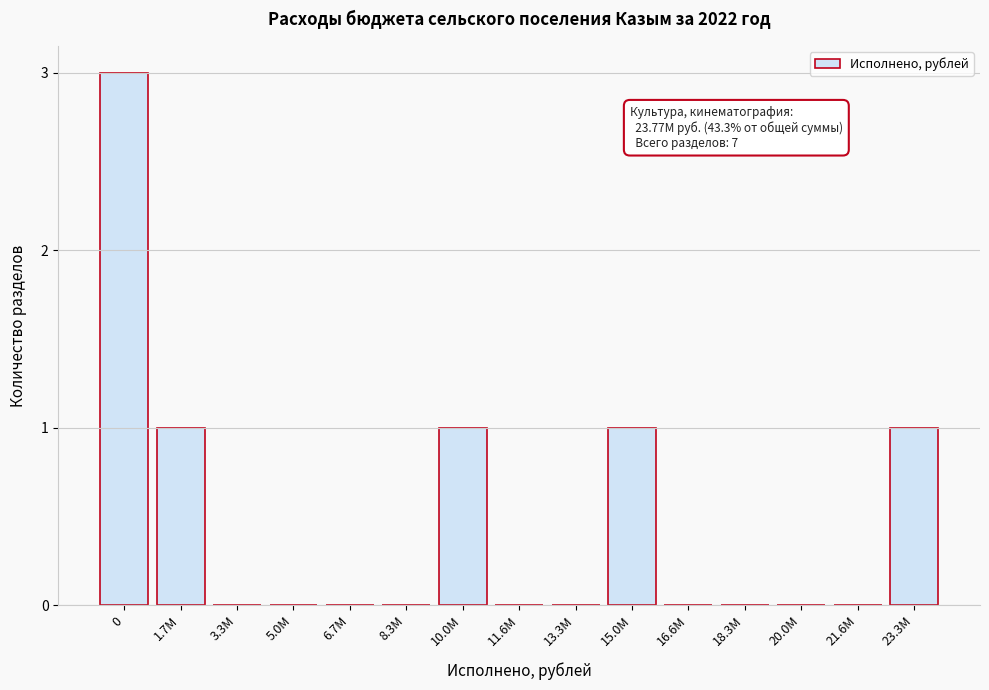

Reading right to left, extract all data points from this chart.

23.3M=1	21.6M=0	20.0M=0	18.3M=0	16.6M=0	15.0M=1	13.3M=0	11.6M=0	10.0M=1	8.3M=0	6.7M=0	5.0M=0	3.3M=0	1.7M=1	0=3